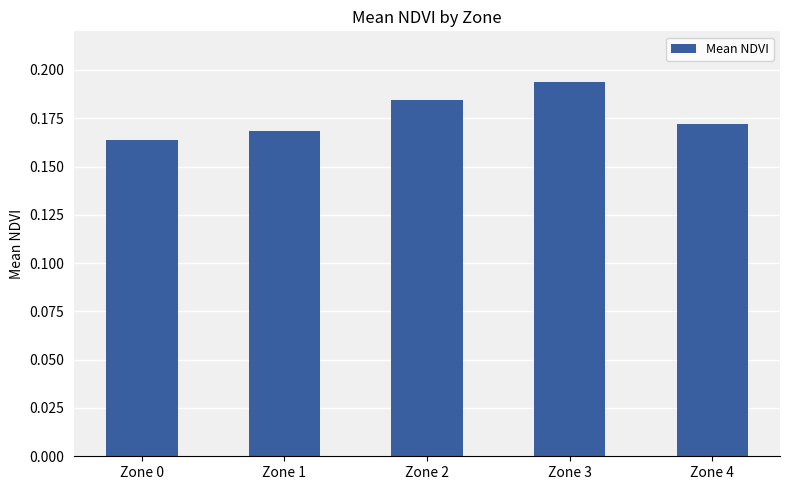

How many values are between 0 and 1?

5